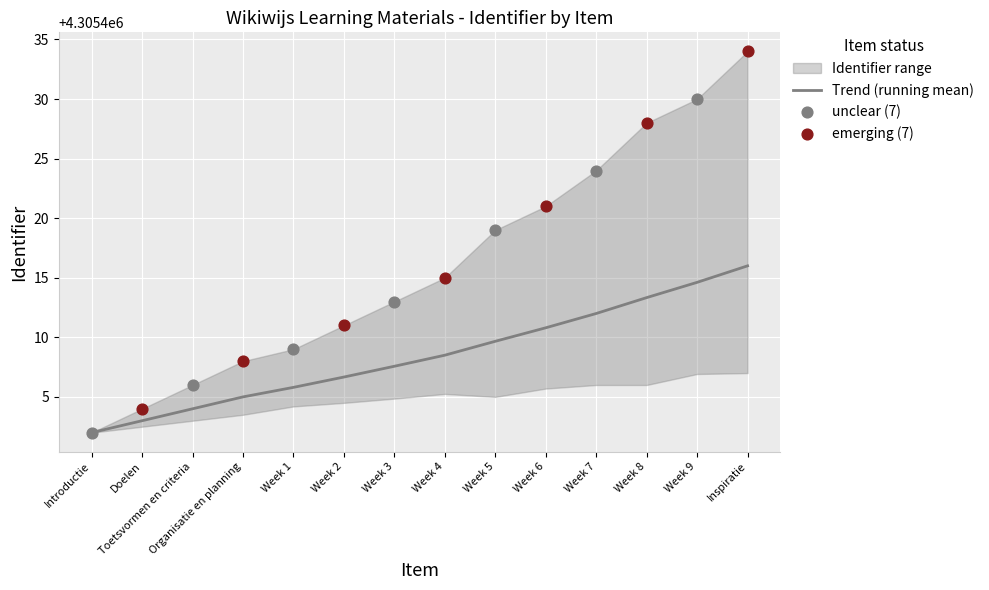

What is the change in value from Organisatie en planning to Week 2?

+1.7